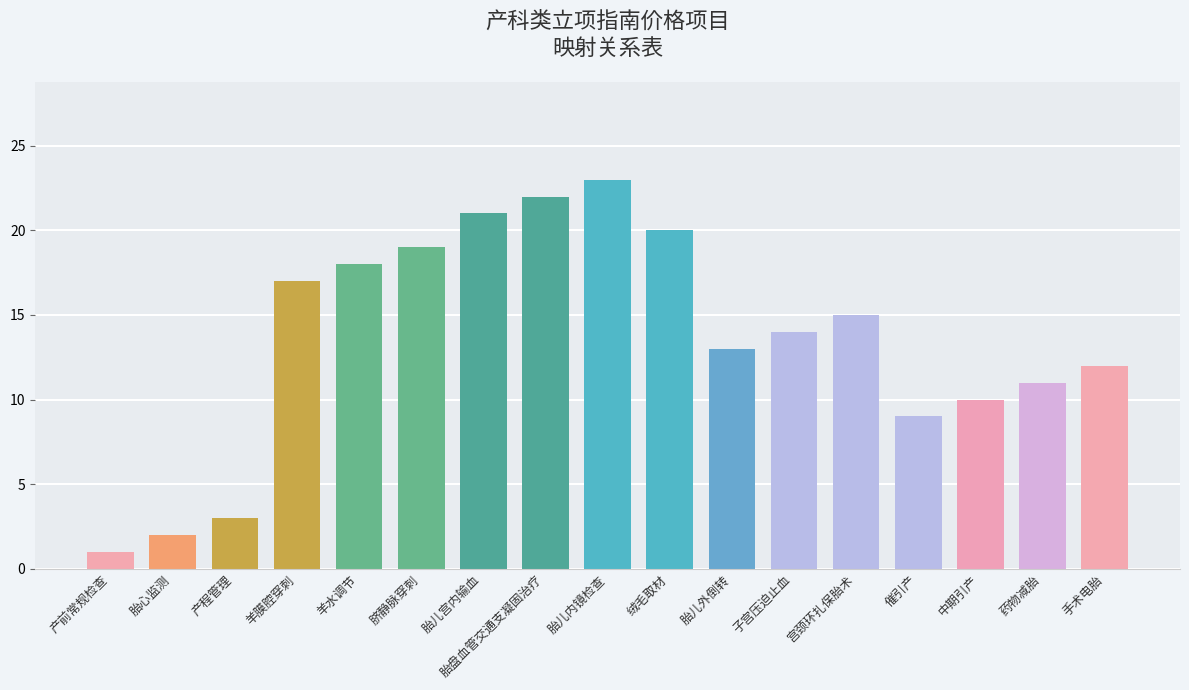

What is the sum of the values at 胎儿外倒转 and 药物减胎?

24